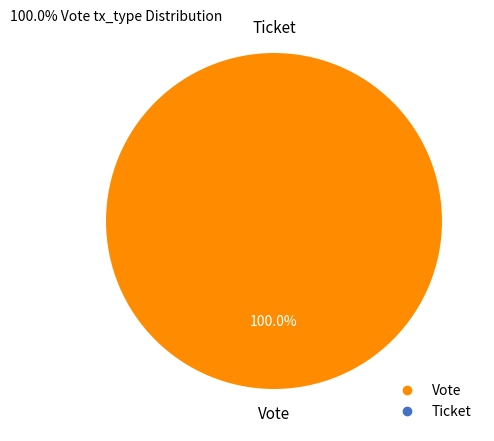

How many slices are in this pie chart?

2